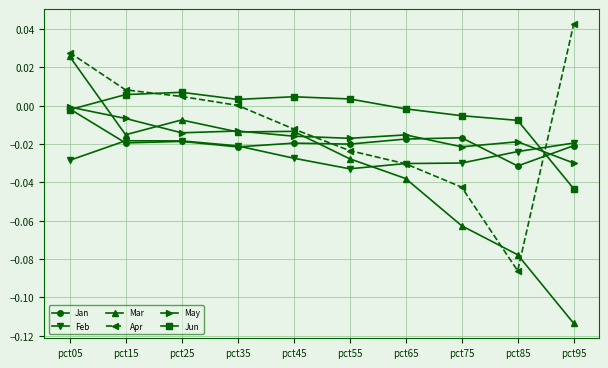

The Jan series shows -0.0 at pct25. True or false?

True